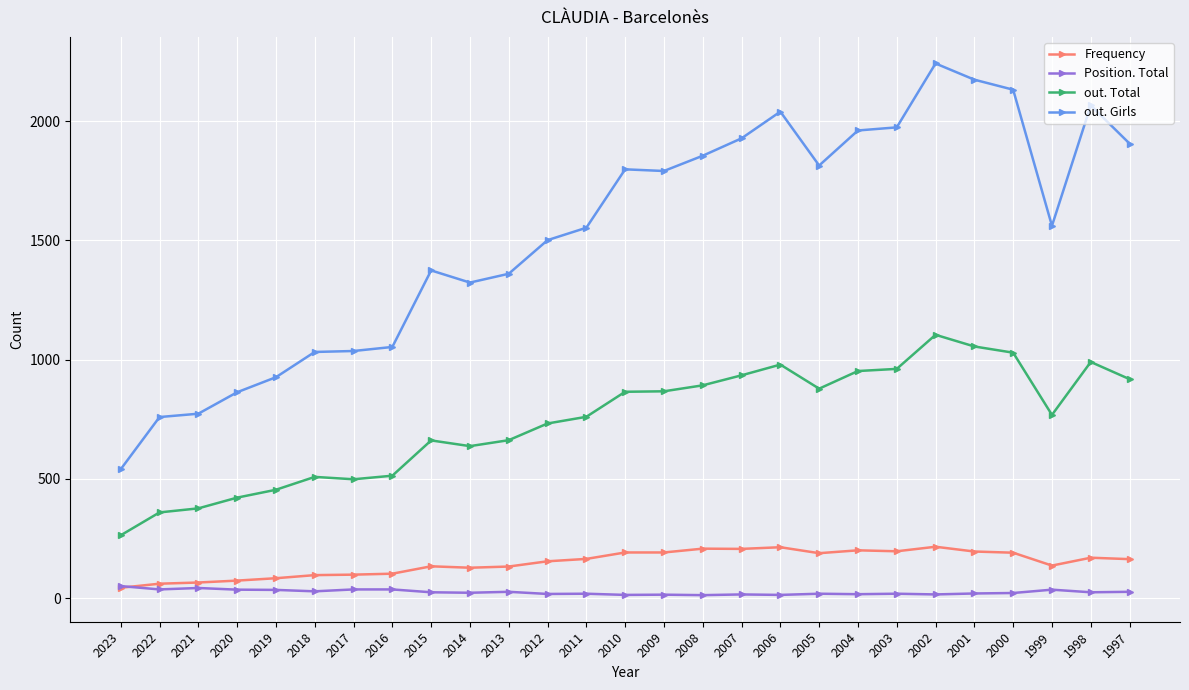

List the series in order of their peak value, lowest first.

Position. Total, Frequency, out. Total, out. Girls